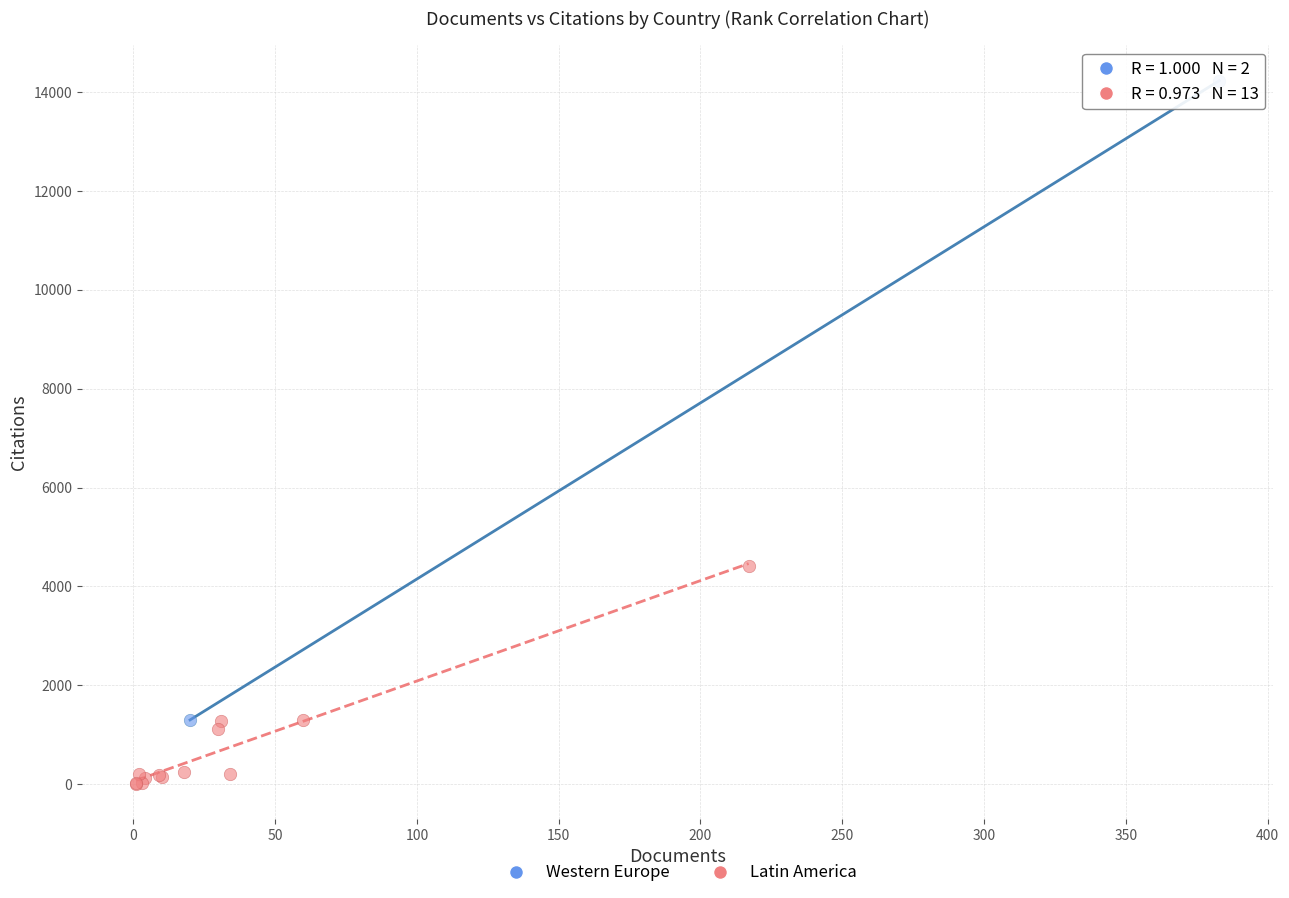

Which series contains the highest Y value?

Western Europe